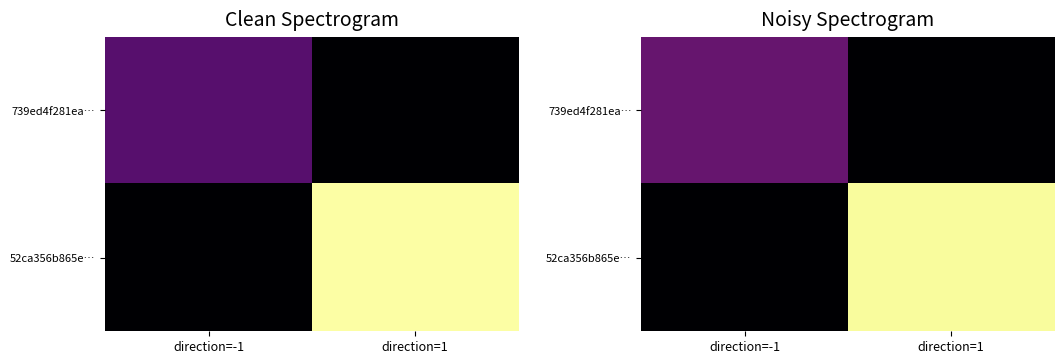

What is the total value across all series at direction=-1?

-0.8